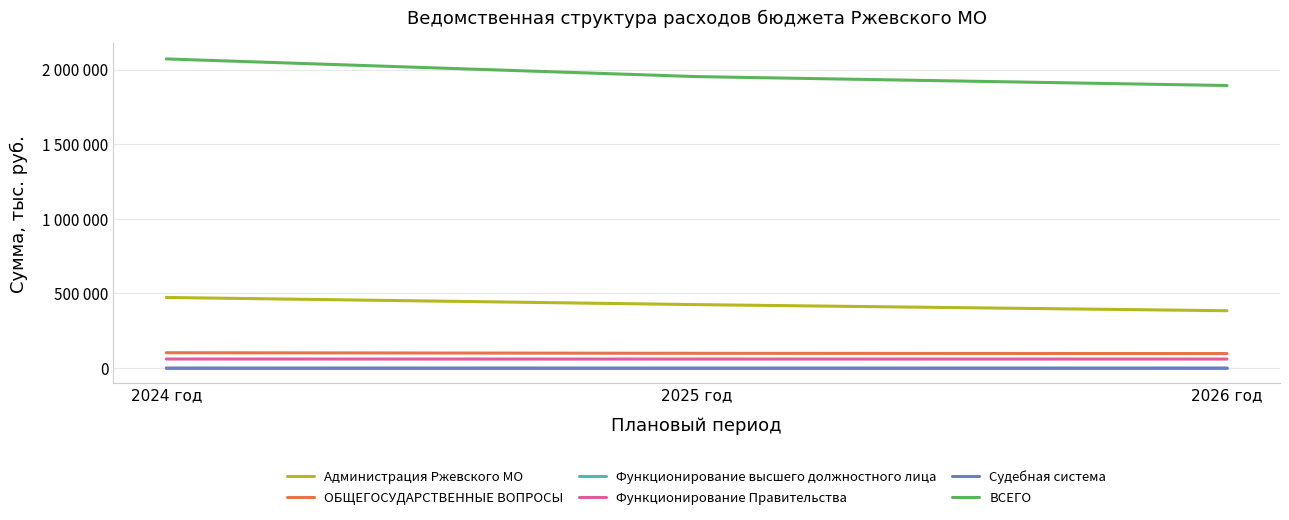

At 2025 год, list the series in order from smallest to largest.

Судебная система, Функционирование высшего должностного лица, Функционирование Правительства, ОБЩЕГОСУДАРСТВЕННЫЕ ВОПРОСЫ, Администрация Ржевского МО, ВСЕГО